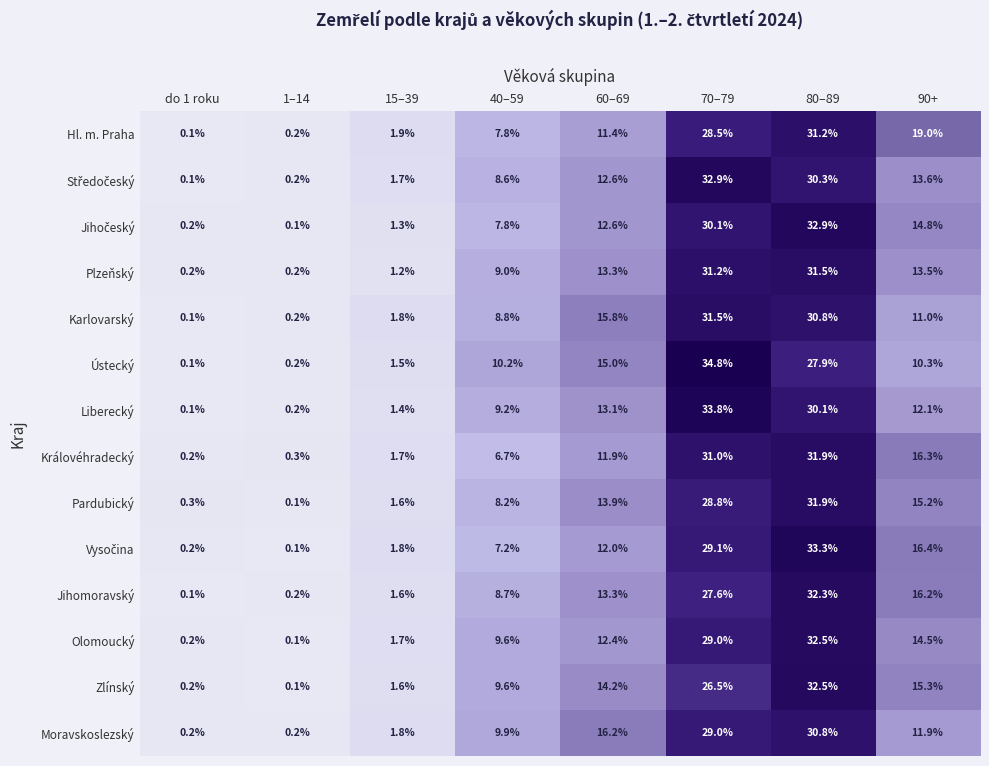

What is the total value across all series at 60–69?

187.7